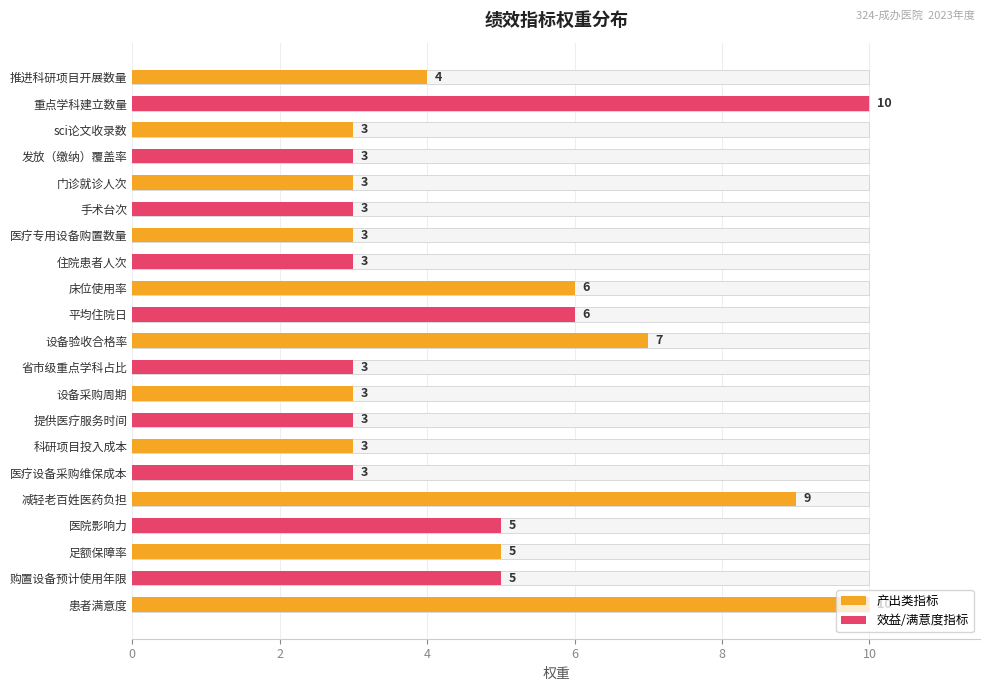

Reading left to right, what are all the values shown in this chart?

4	10	3	3	3	3	3	3	6	6	7	3	3	3	3	3	9	5	5	5	10